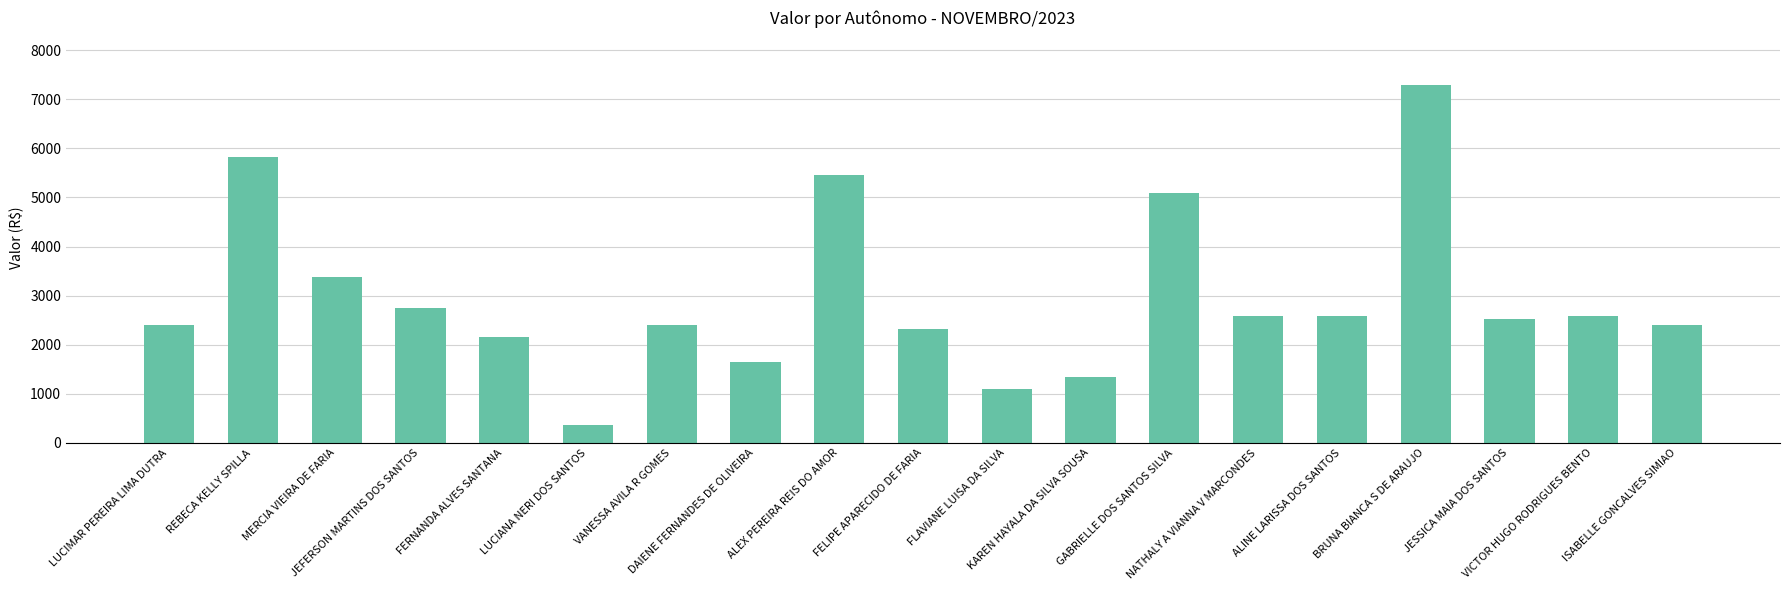

What is the average value?

2957.3